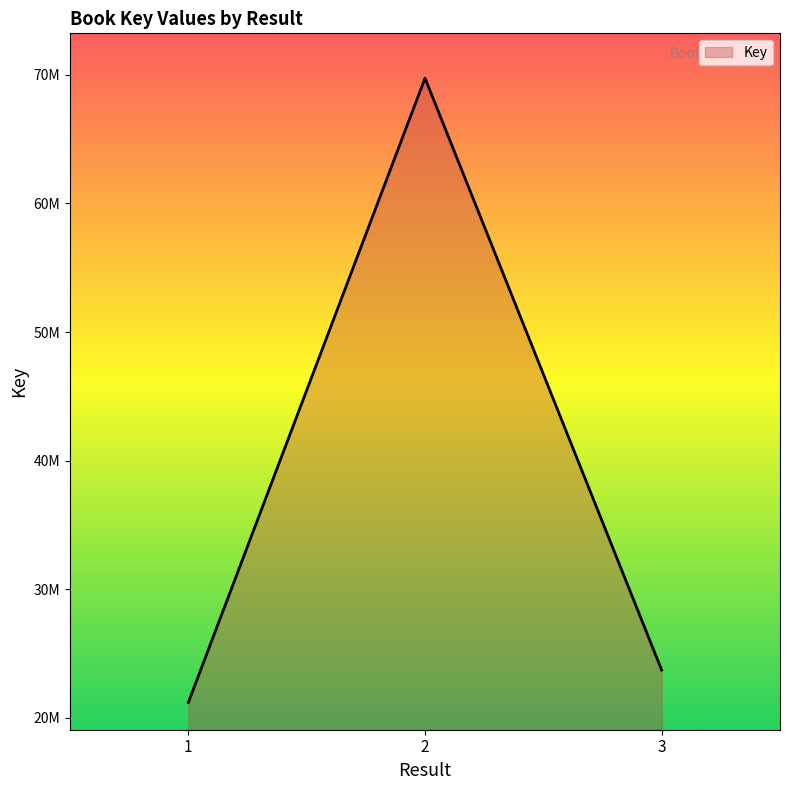

List the labels in order of value, largest first.

2, 3, 1